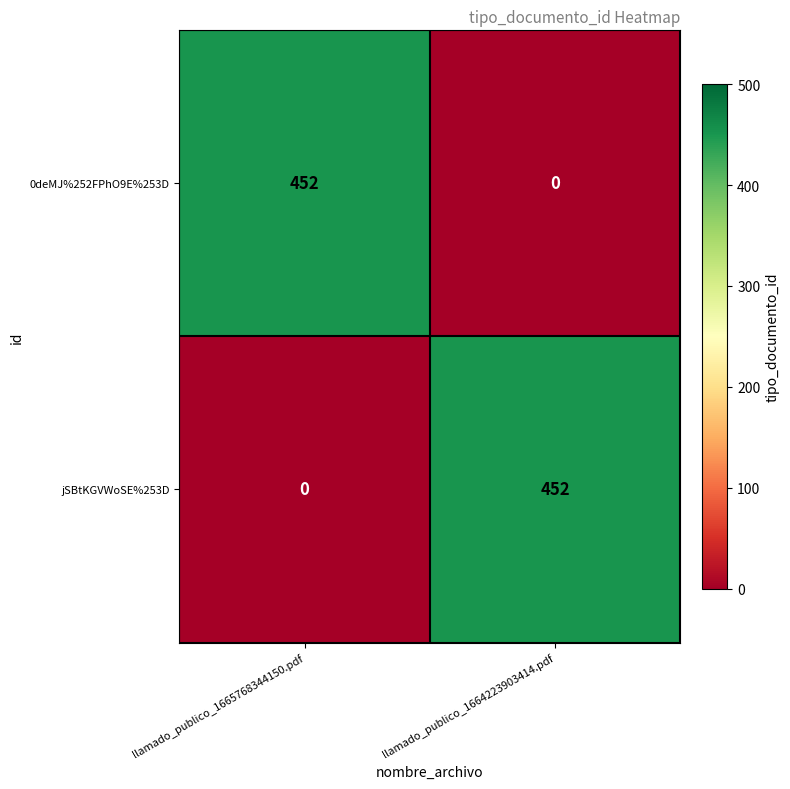

What is the total value across all series at llamado_publico_1664223903414.pdf?

452